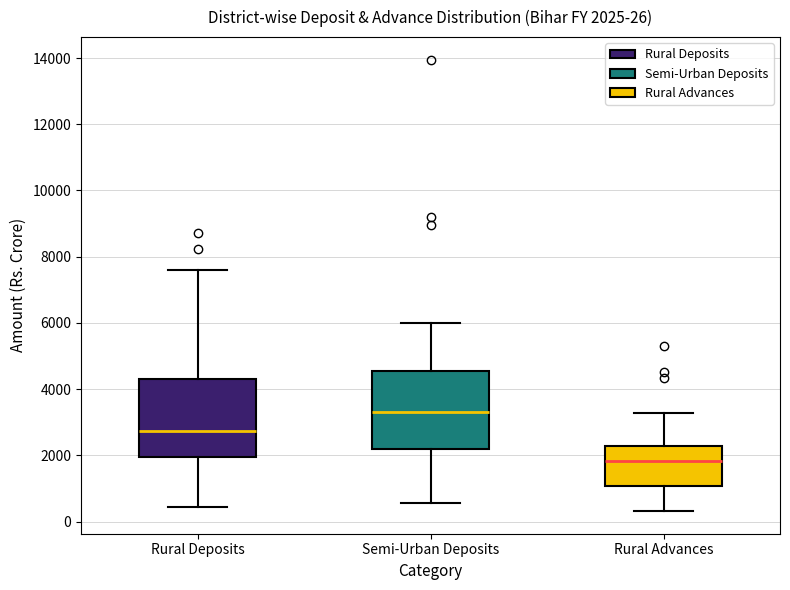

Which box has the highest median line?

Semi-Urban Deposits